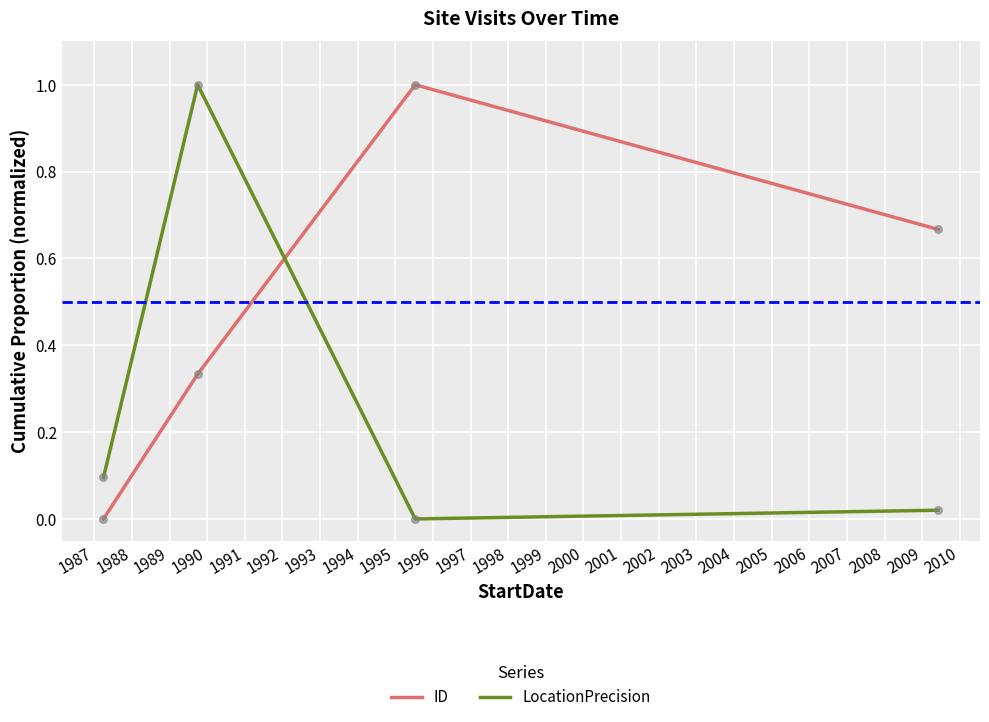

Which series has the largest total across all categories?

ID